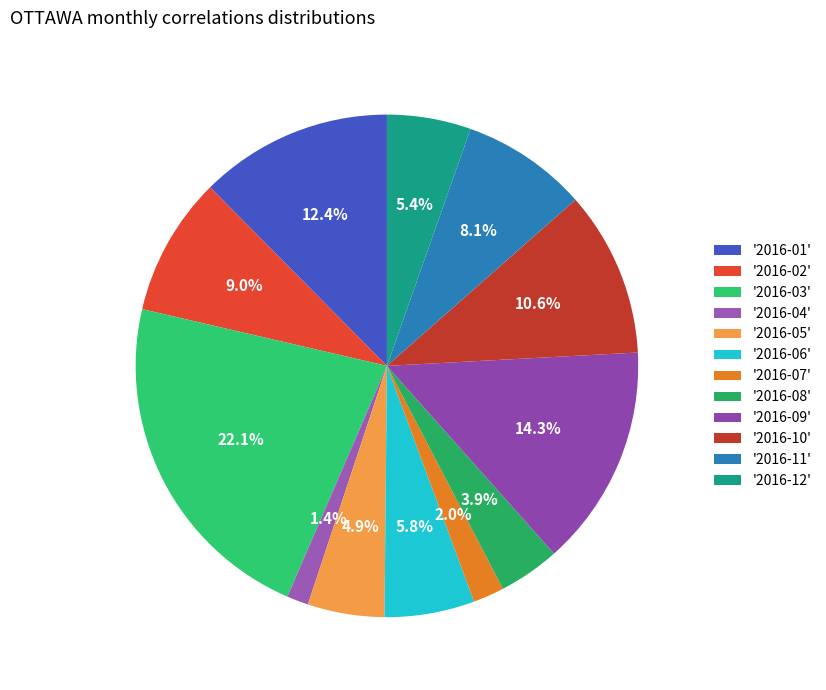

How many slices are in this pie chart?

12